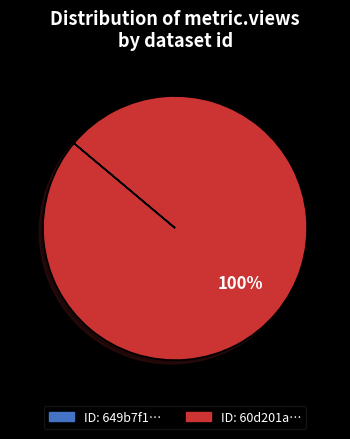

Is there a majority slice in this chart?

Yes